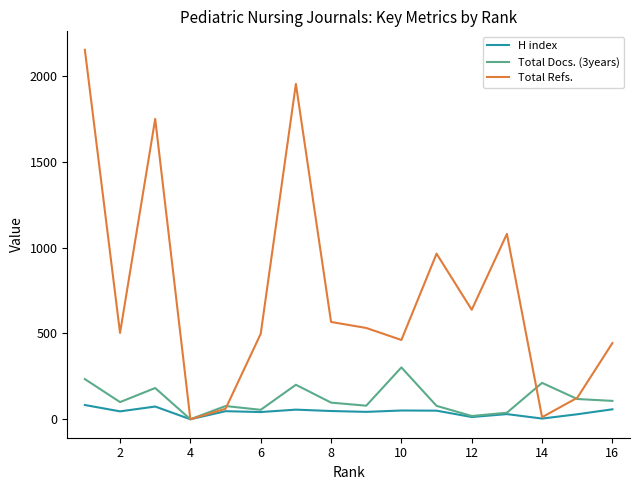

What is the difference between the second highest and minimum values in the H index series?

74